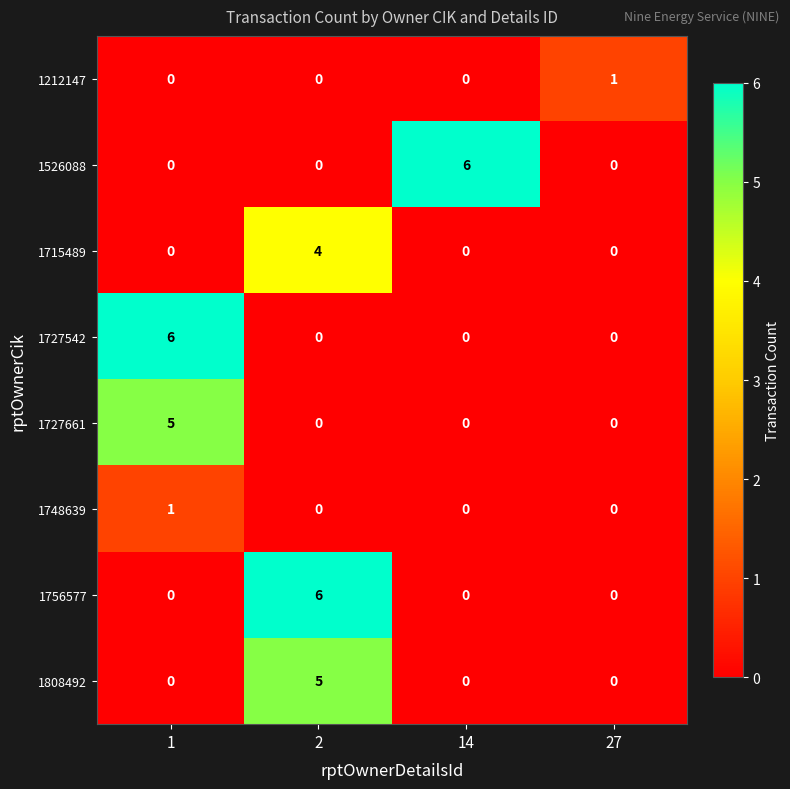

What is the spread (max minus min) of values at 1?

6